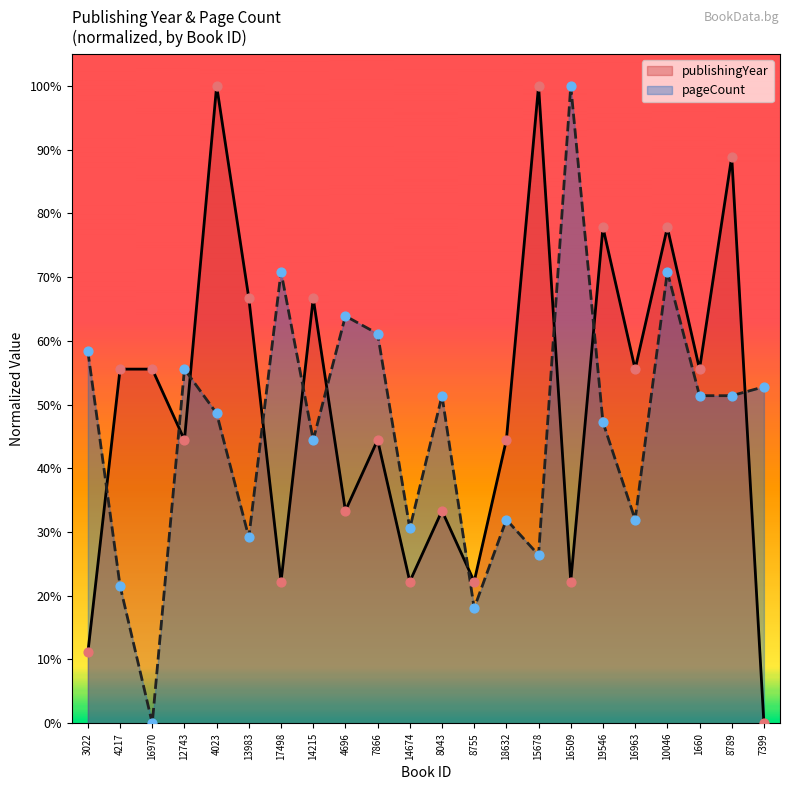

Which series has the widest spread of Y values?

pageCount